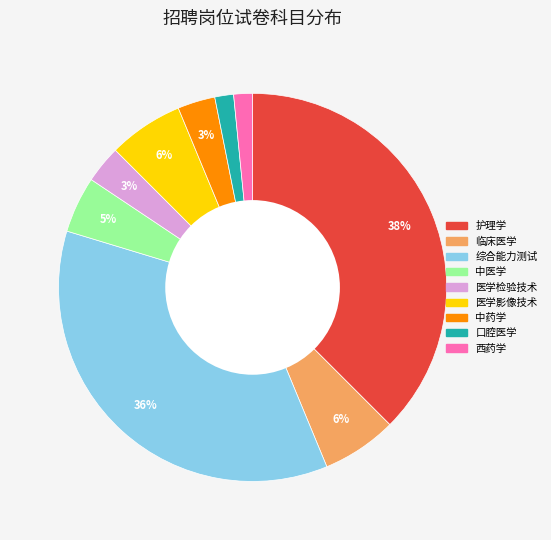

Which slice is the largest?

护理学